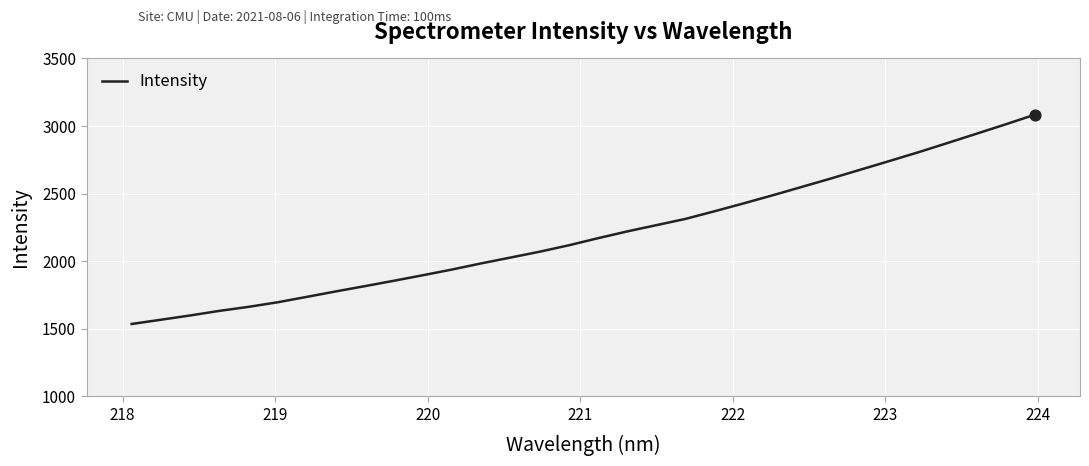

What is the smallest value displayed?

1535.2